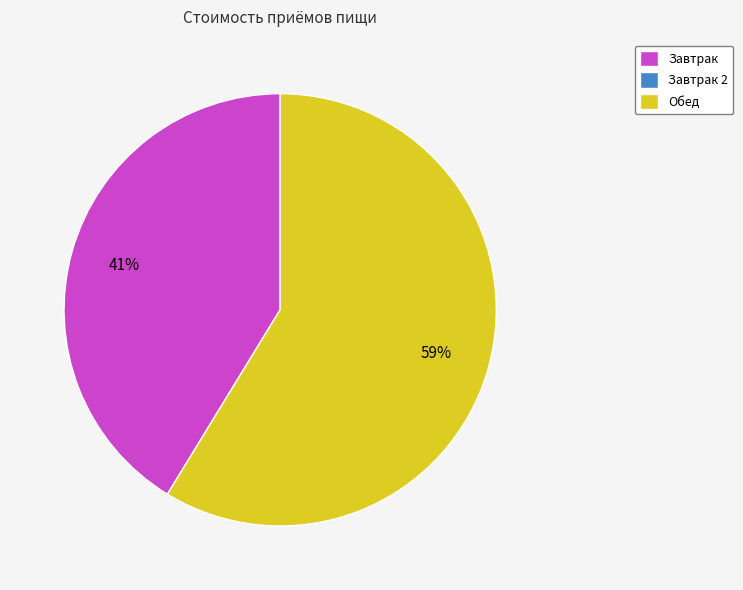

To the nearest percent, what portion does Обед represent?

59%